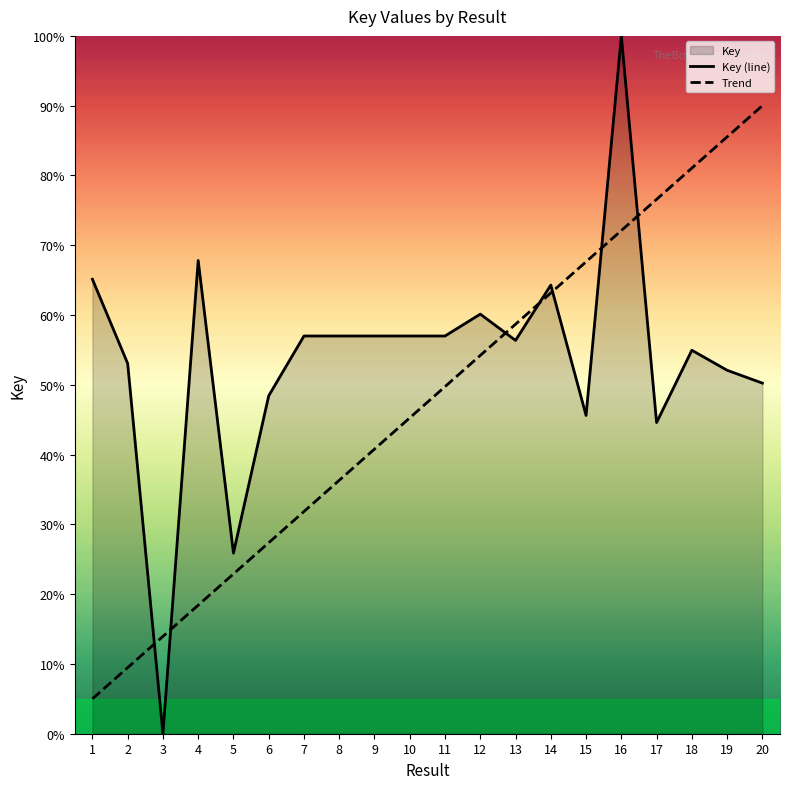

Where is the first local minimum for Key (line)?

3